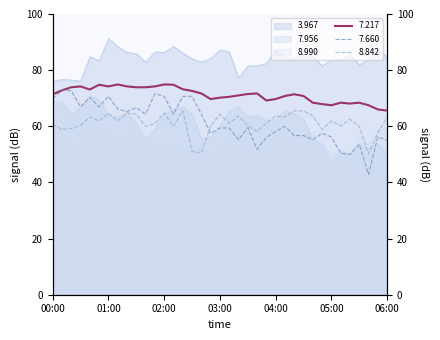

What is the label of the 9th point from the right?

04:40